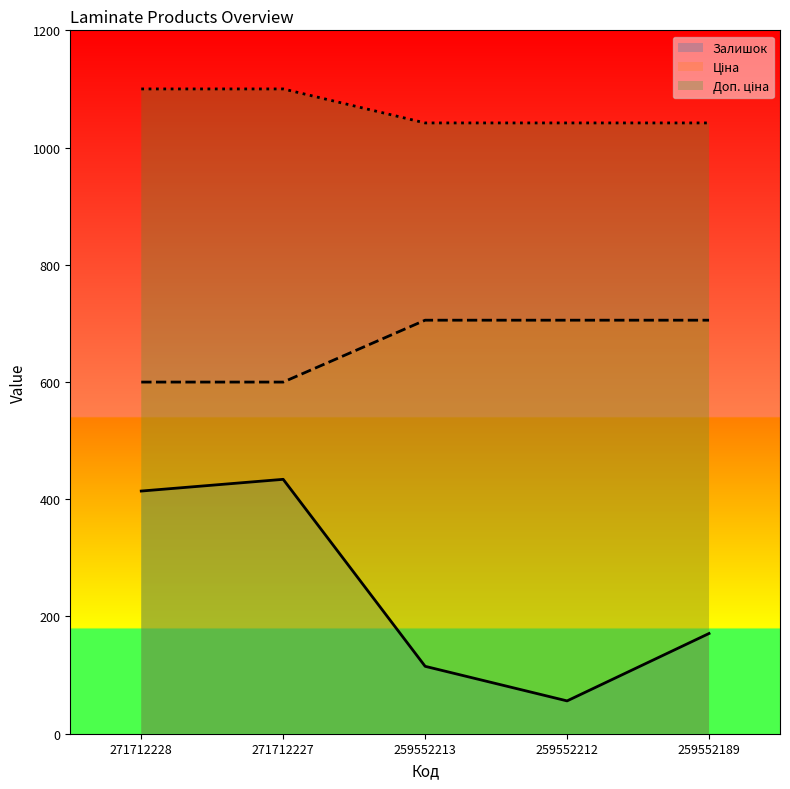

True or false: Доп. ціна and Залишок intersect in this chart.

False